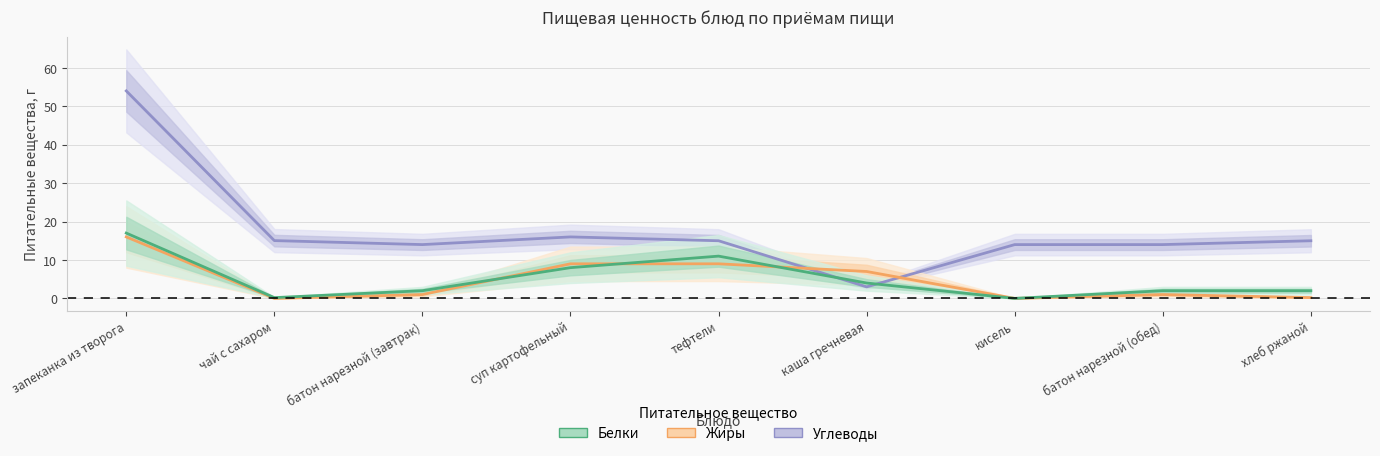

In Жиры, how many points are lower than both neighbors (excluding endpoints)?

2